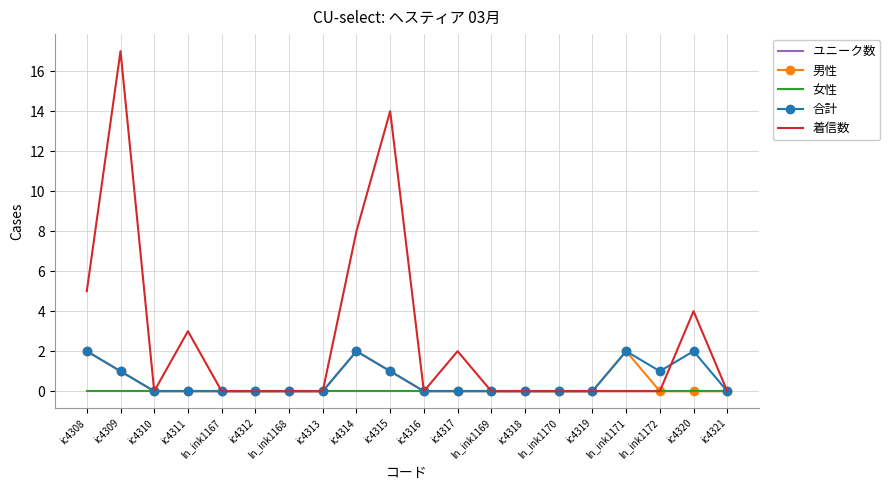

The value of 女性 at ln_ink1172 is 0. True or false?

True